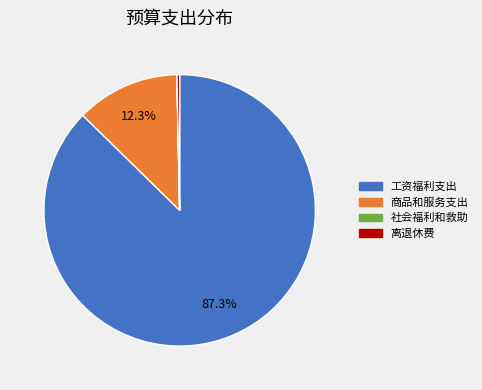

Is the sum of 商品和服务支出 and 离退休费 greater than half?

No